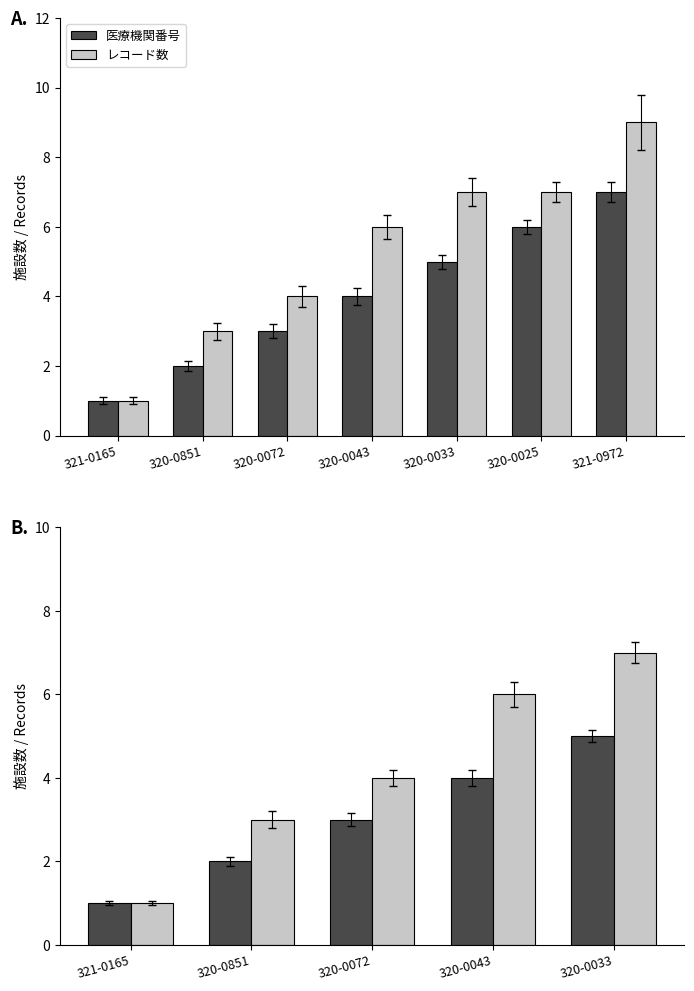

Rank the series by their average value, from highest to lowest.

レコード数, 医療機関番号